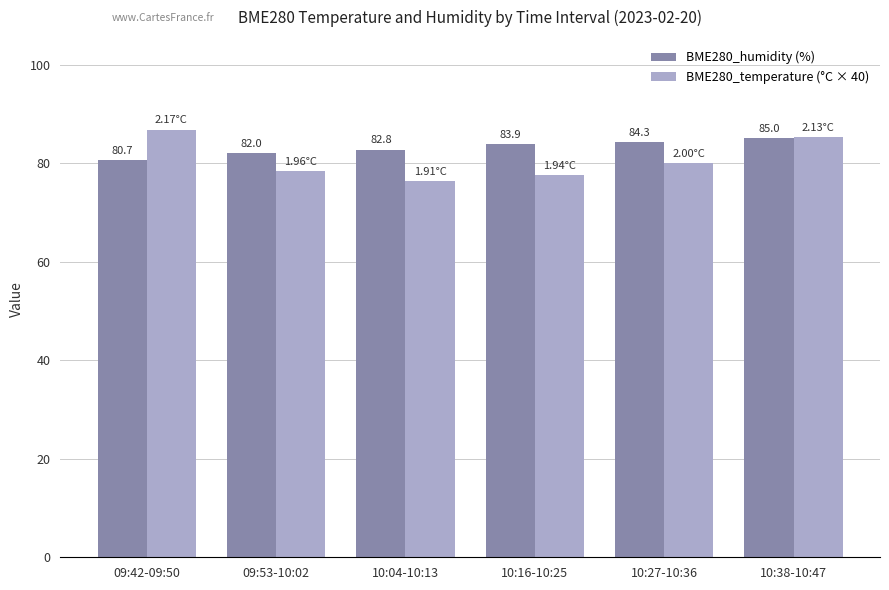

What is the difference between the BME280_temperature (°C × 40) values at 10:38-10:47 and 09:53-10:02?

6.8